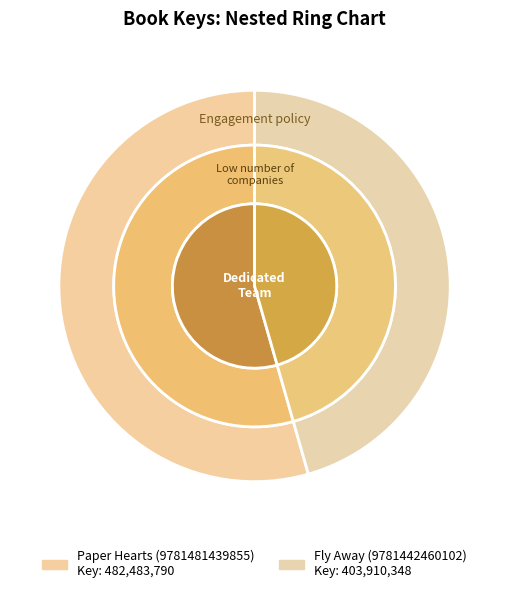

To the nearest percent, what percentage of the pie is Paper Hearts (9781481439855)?

54%